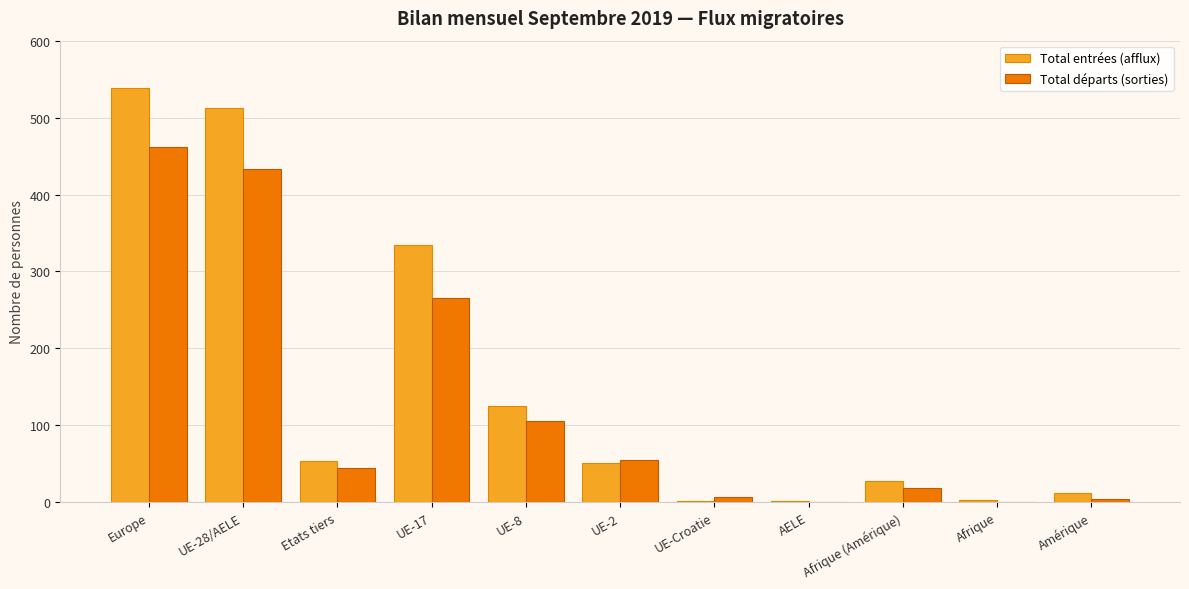

How many categories are shown in the chart?

11